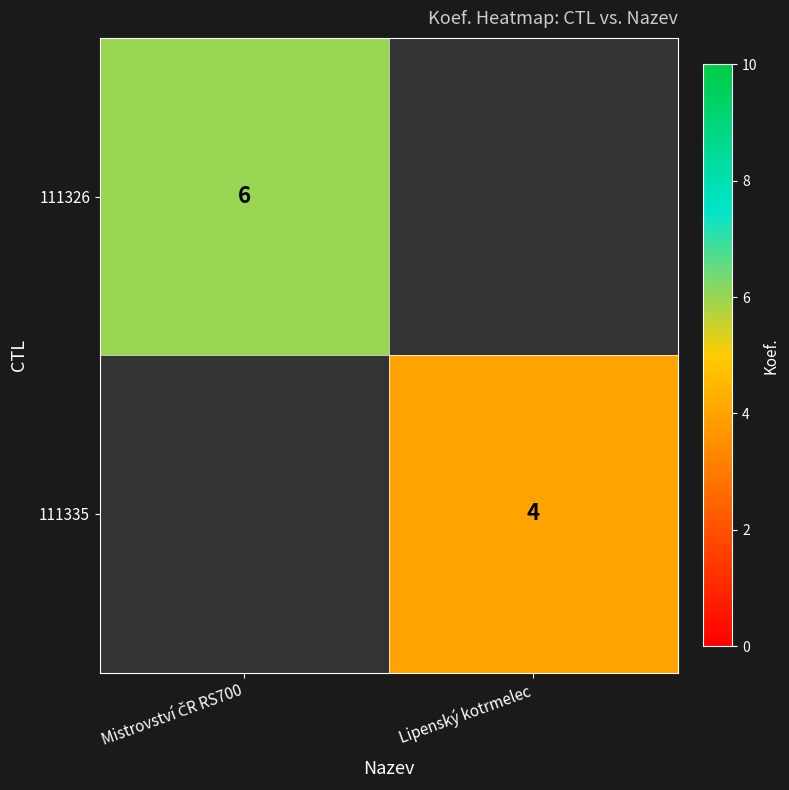

True or false: 111335 has a value of 4 at Lipenský kotrmelec.

True